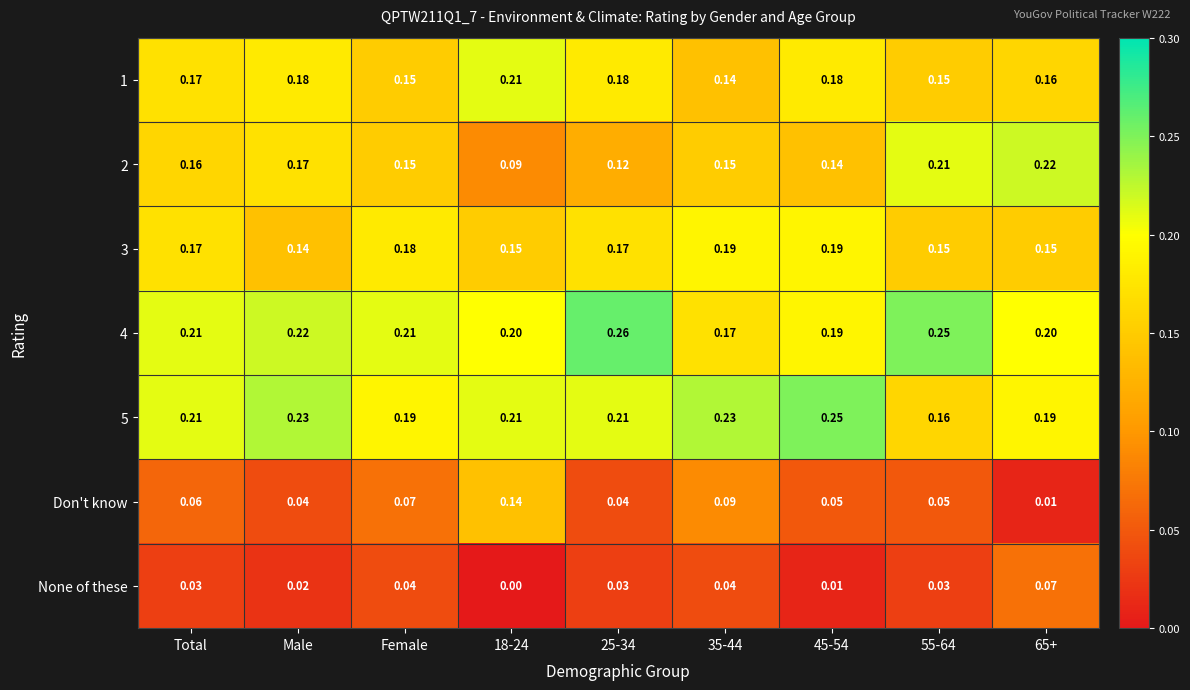

Is the value of 5 at 65+ greater than the value of 2 at 18-24?

Yes